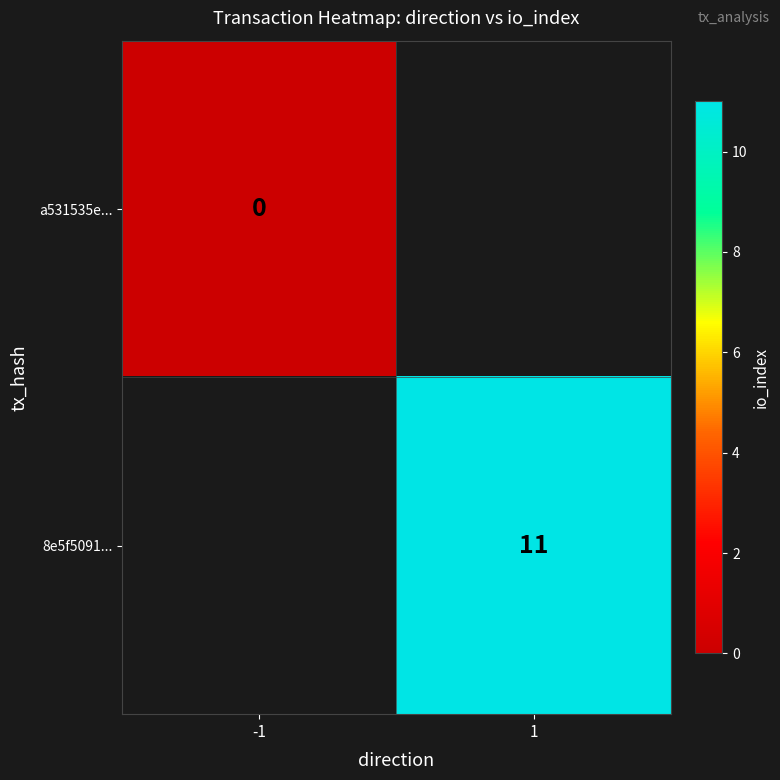

Is the value of a531535e... at -1 greater than the value of 8e5f5091... at 1?

No